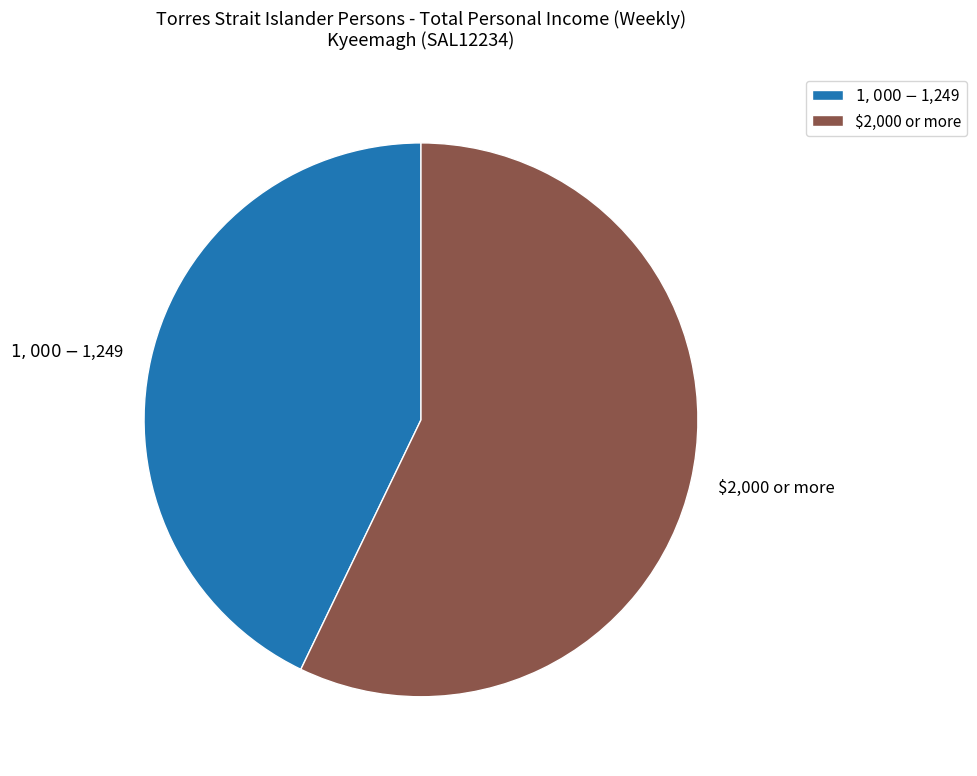

Between $2,000 or more and $1,000-$1,249, which is larger?

$2,000 or more